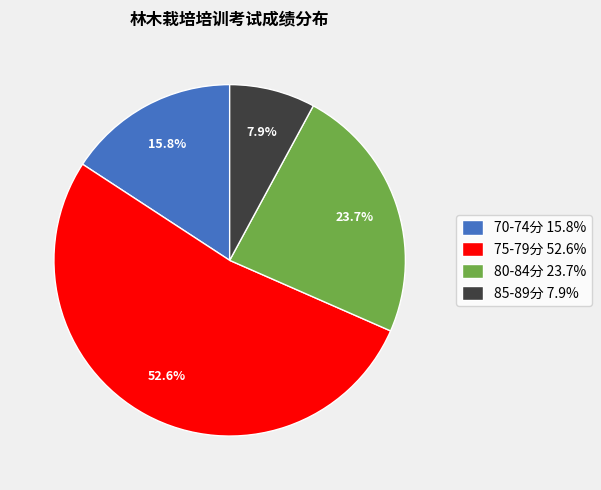

Does any single category account for the majority?

Yes